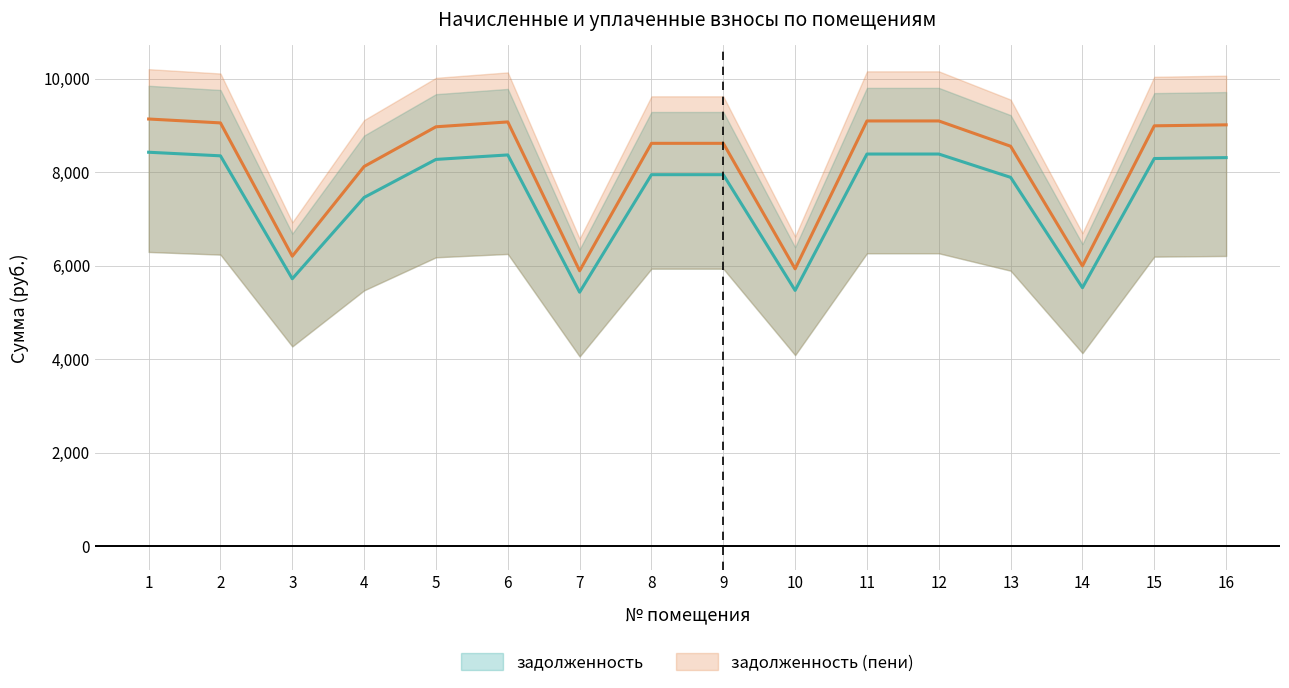

Which series has the largest total across all categories?

задолженность (пени)